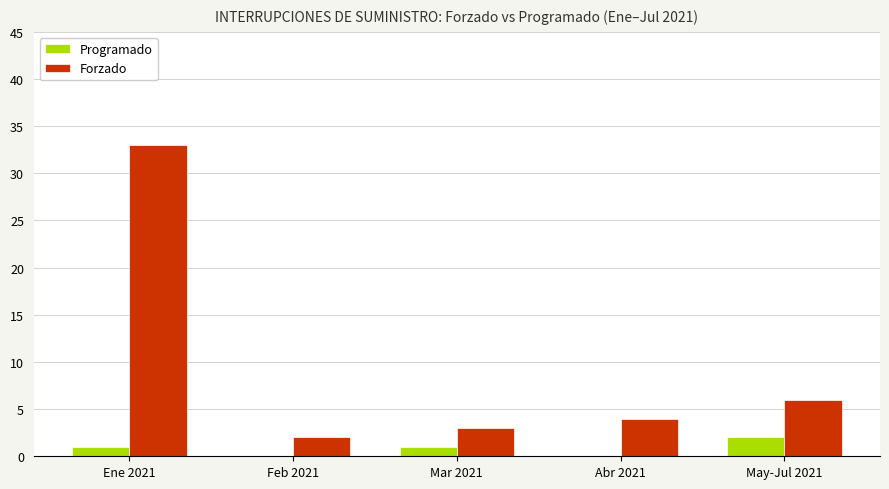

Which series has the widest spread of values?

Forzado